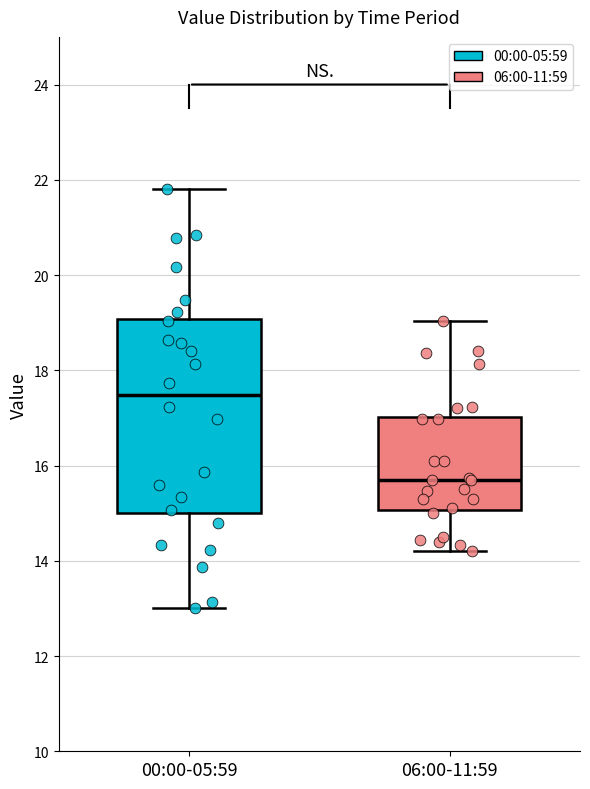

Reading left to right, transcribe this box plot: for each box, give where its median line is, the range the box spans, and where its two whiskers end, as read against the y-axis. The values are not printed on the chart, so give them approximately, as read against the axis.

00:00-05:59: median 17.4, box 15.0 to 19.0, whiskers 13.0 to 21.8
06:00-11:59: median 15.8, box 15.0 to 17.0, whiskers 14.2 to 19.0